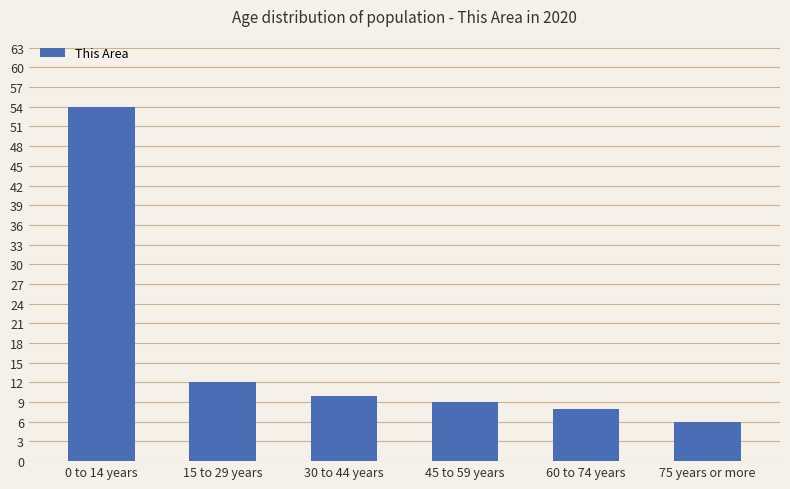

List the labels in order of value, largest first.

0 to 14 years, 15 to 29 years, 30 to 44 years, 45 to 59 years, 60 to 74 years, 75 years or more